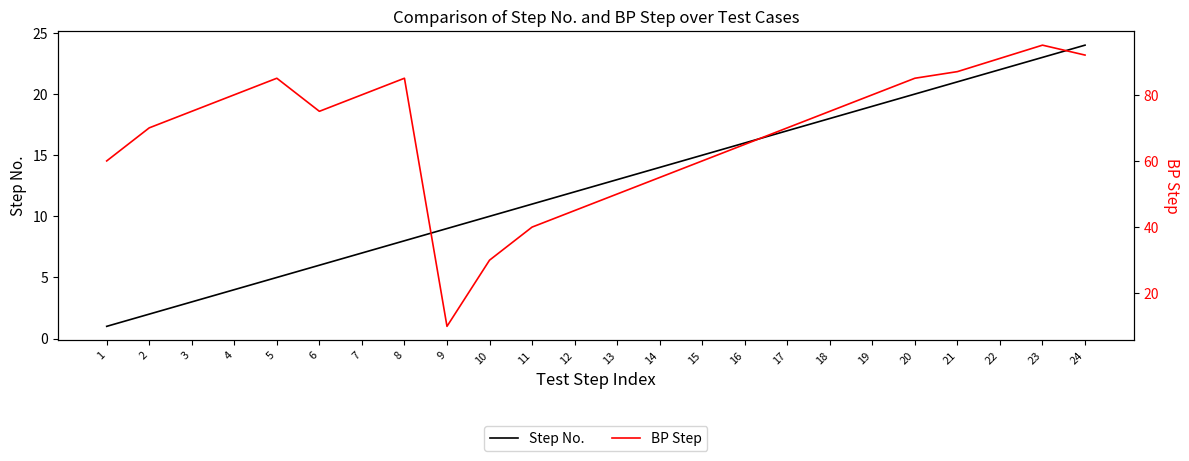

Reading left to right, extract all data points from this chart.

Step No.: 1	2	3	4	5	6	7	8	9	10	11	12	13	14	15	16	17	18	19	20	21	22	23	24
BP Step: 60	70	75	80	85	75	80	85	10	30	40	45	50	55	60	65	70	75	80	85	87	91	95	92